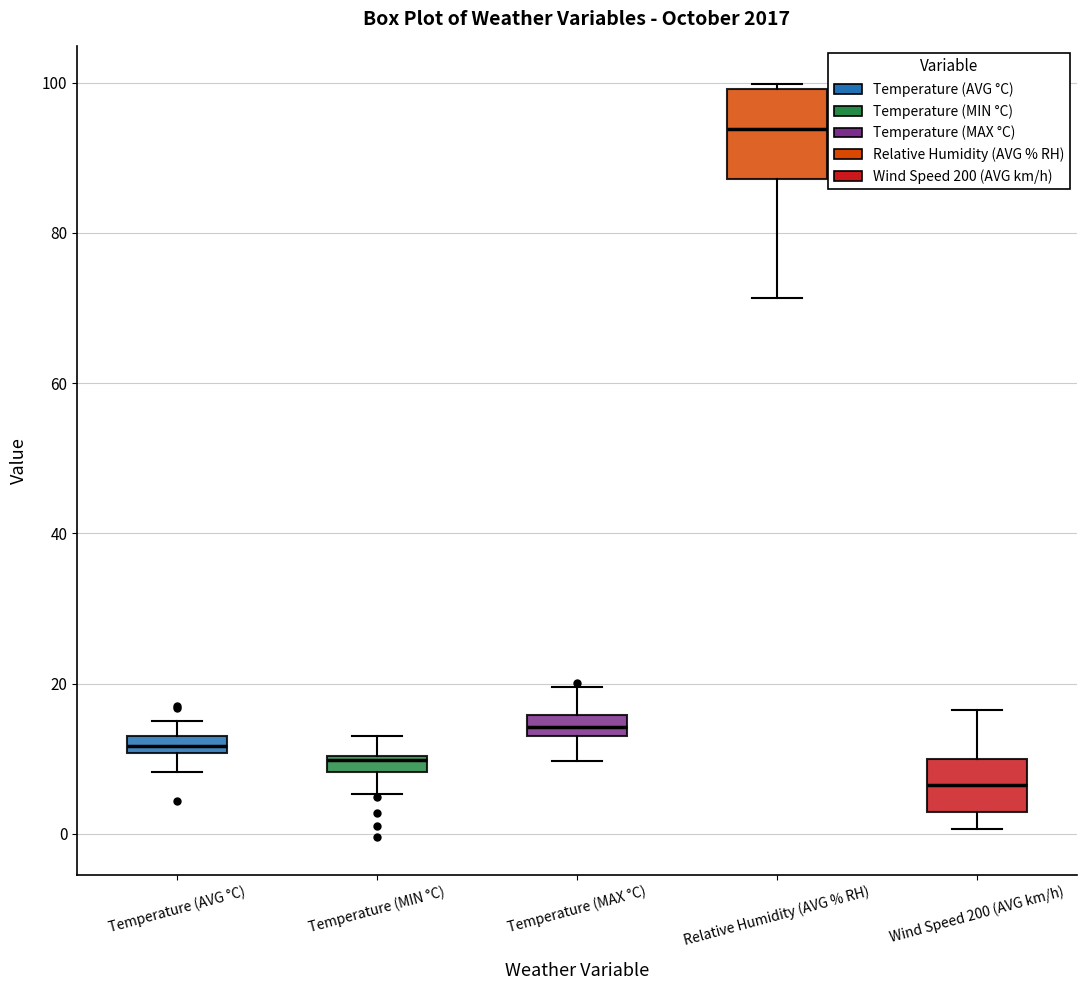

Comparing the boxes themselves (not the whiskers), which one is the tallest?

Relative Humidity (AVG % RH)